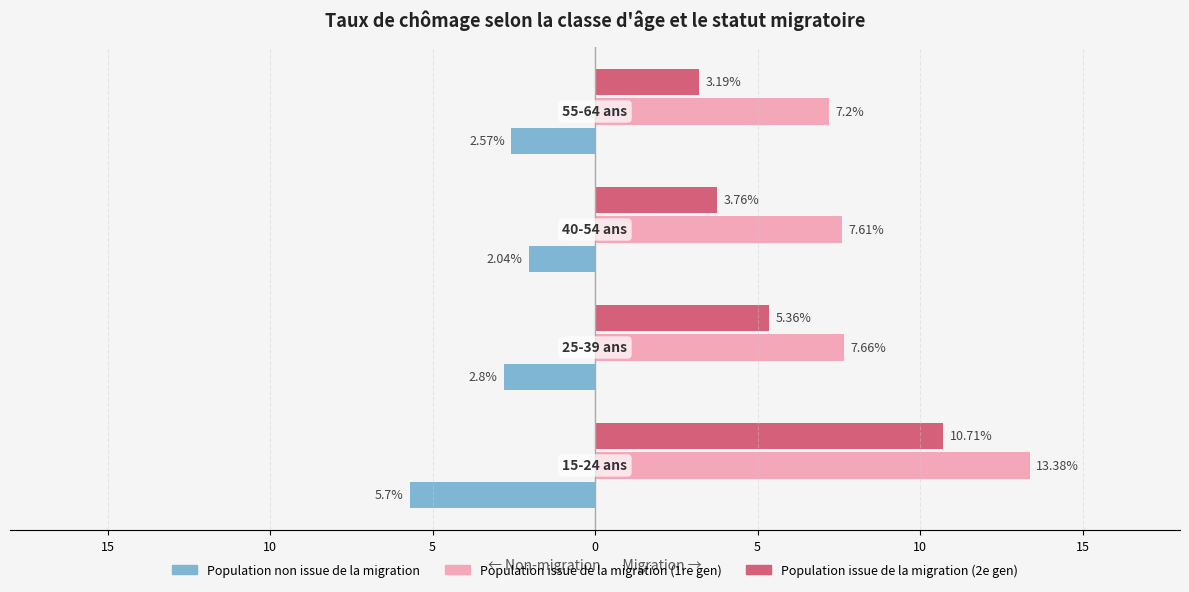

What is the maximum value shown in the chart?

13.4